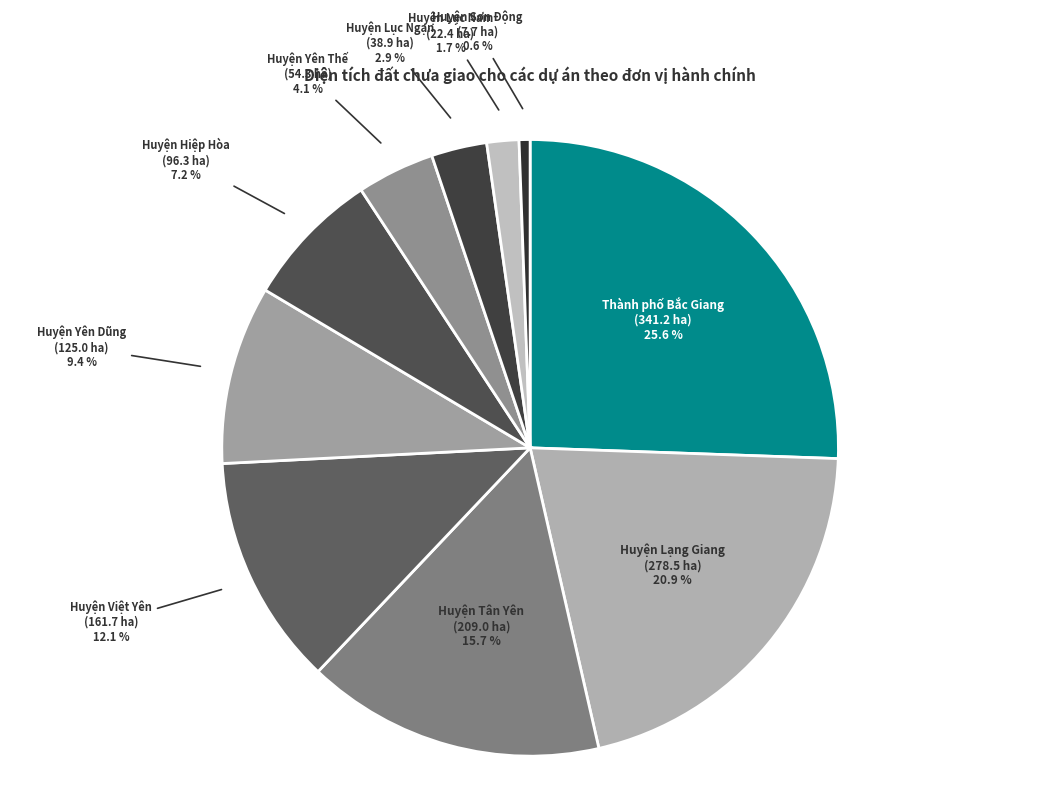

Which category has the smallest portion of the pie?

Huyện Sơn Động